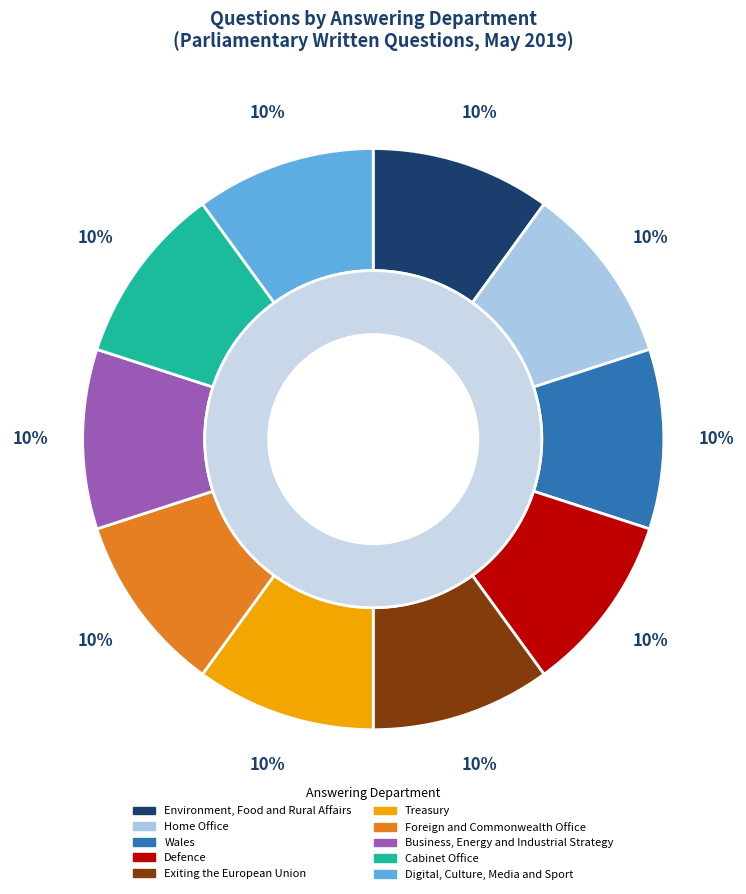

Count the number of slices in the pie.

10